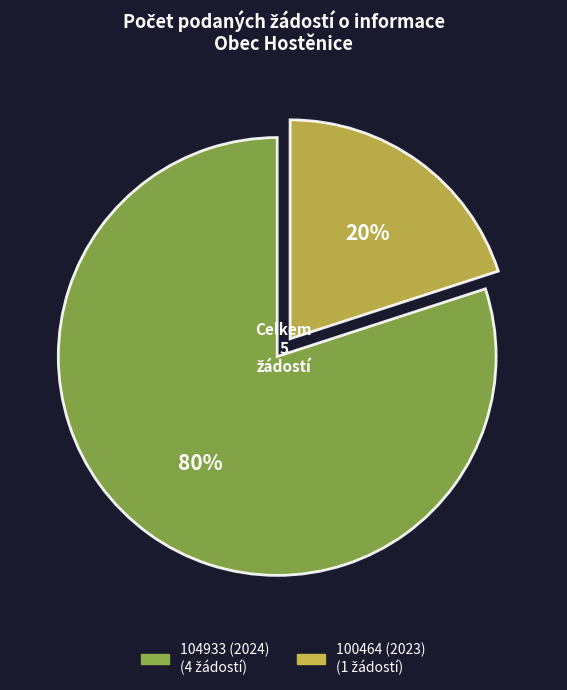

To the nearest percent, what portion does 104933 (2024) represent?

80%